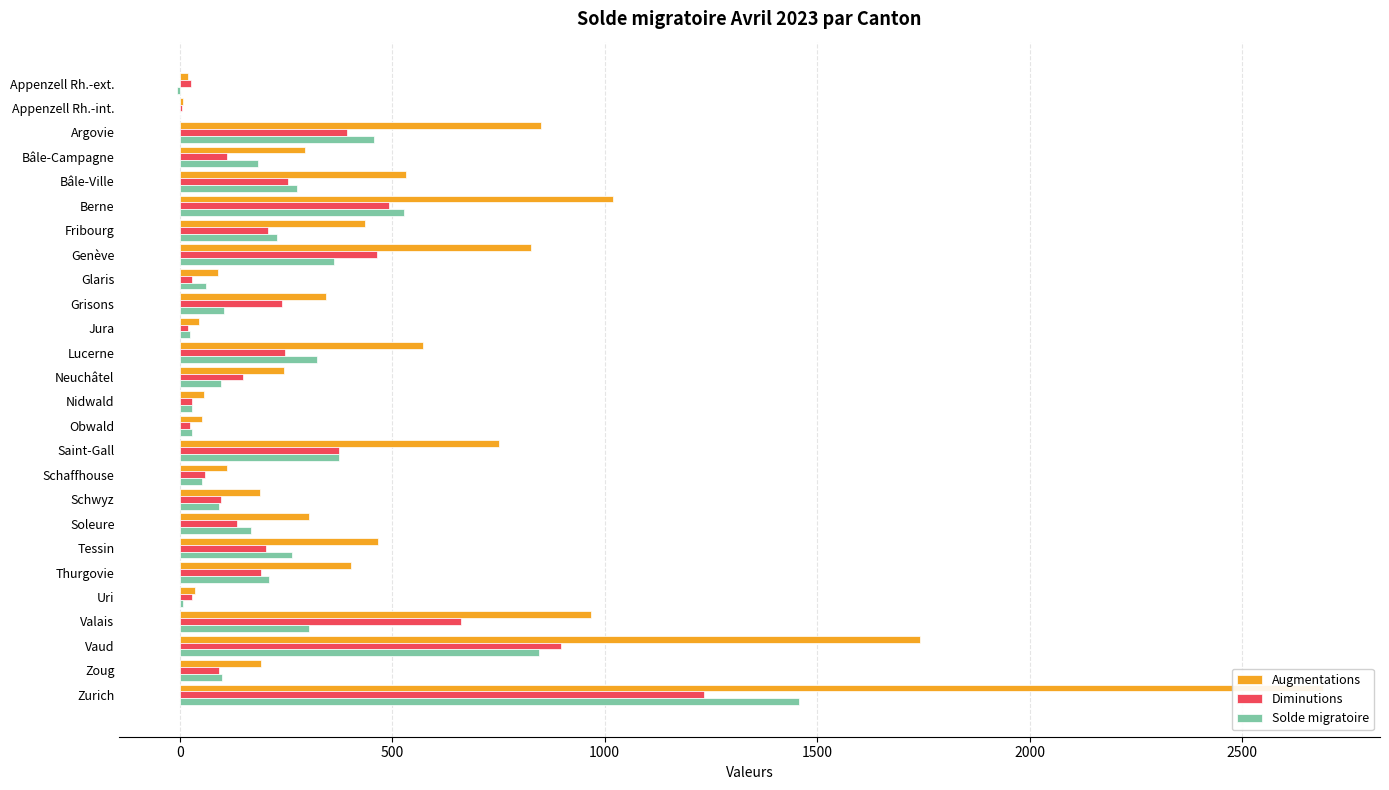

What is the difference between the maximum and minimum values in the Solde migratoire series?

1463